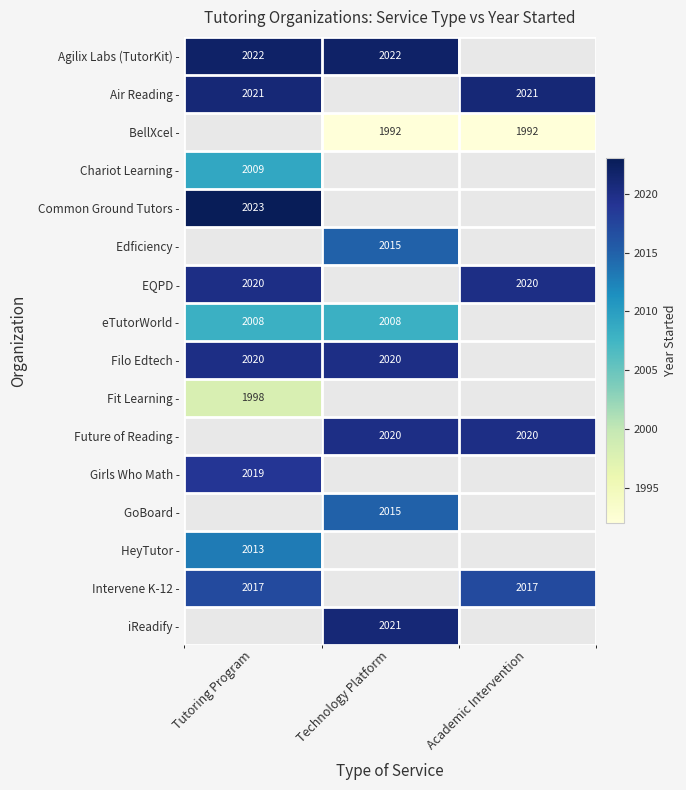

Count the number of categories in the chart.

3